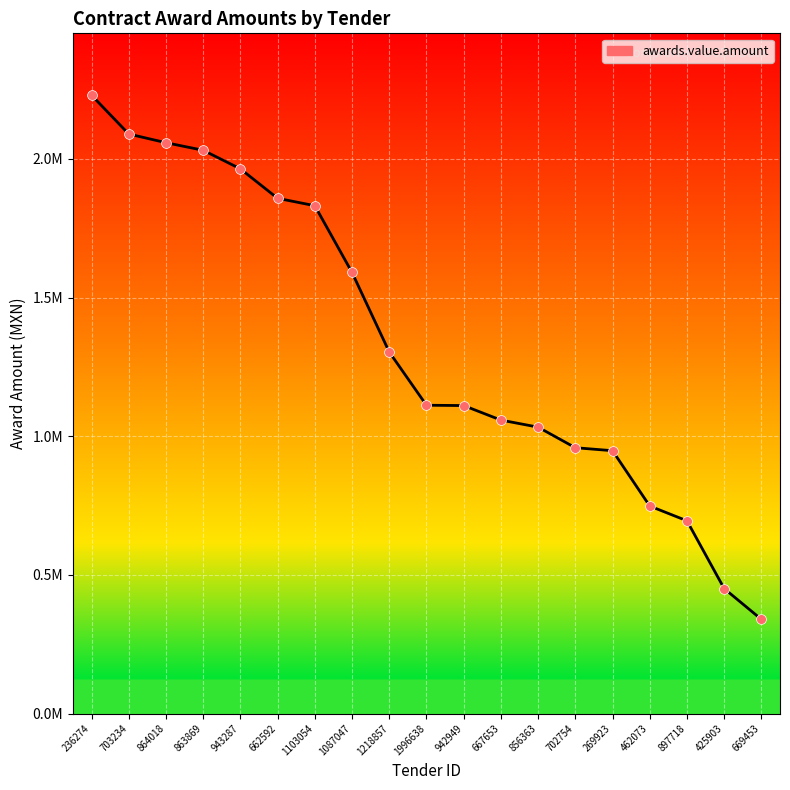

Approximately how many times larger is the value at 943287 compared to 462073?

2.6